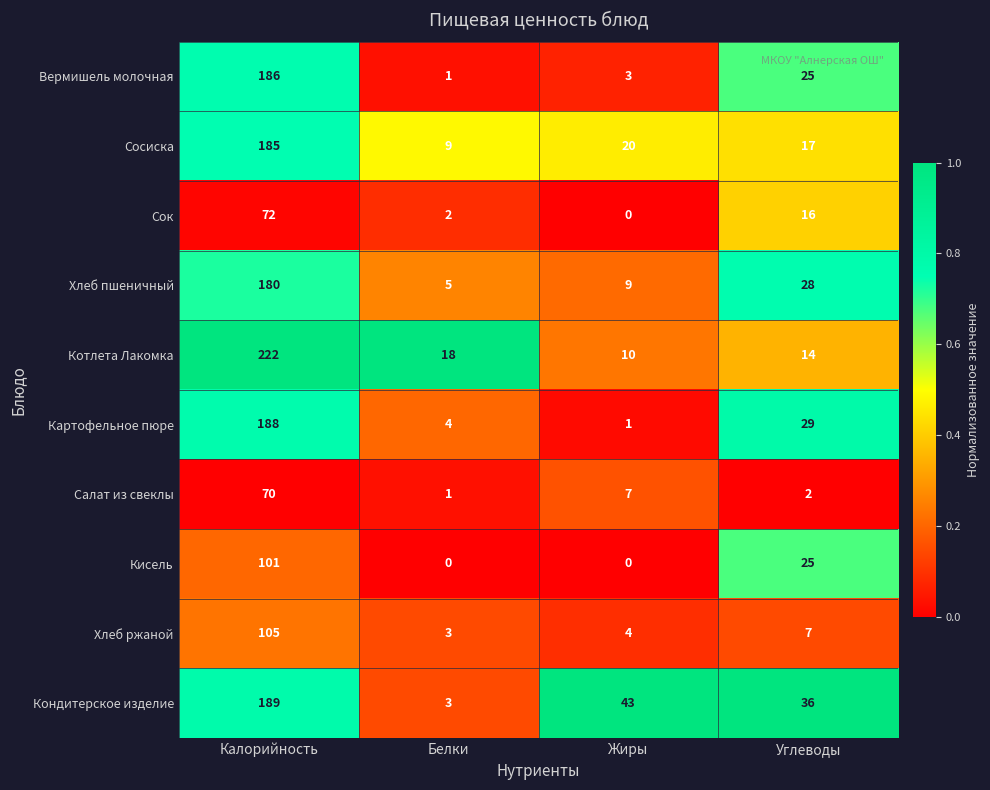

What is the maximum value shown in the chart?

222